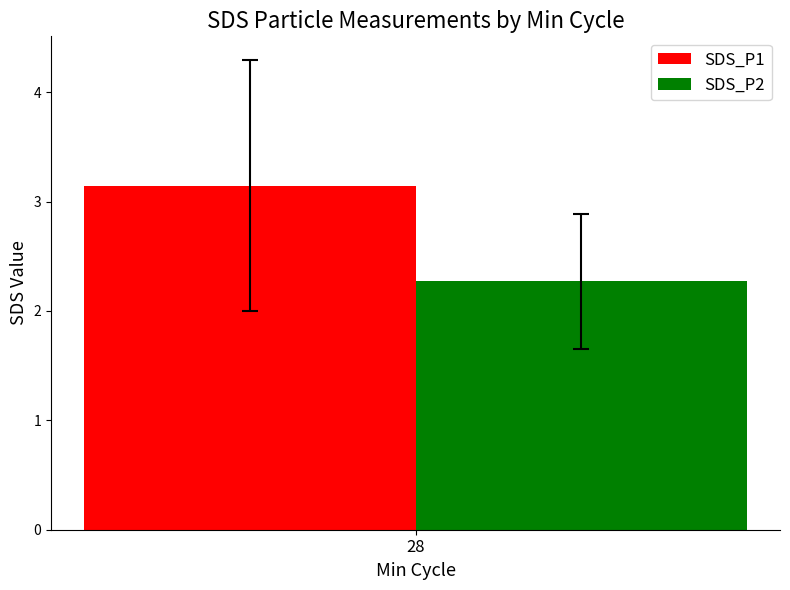

What is the spread (max minus min) of values at 28?

0.9